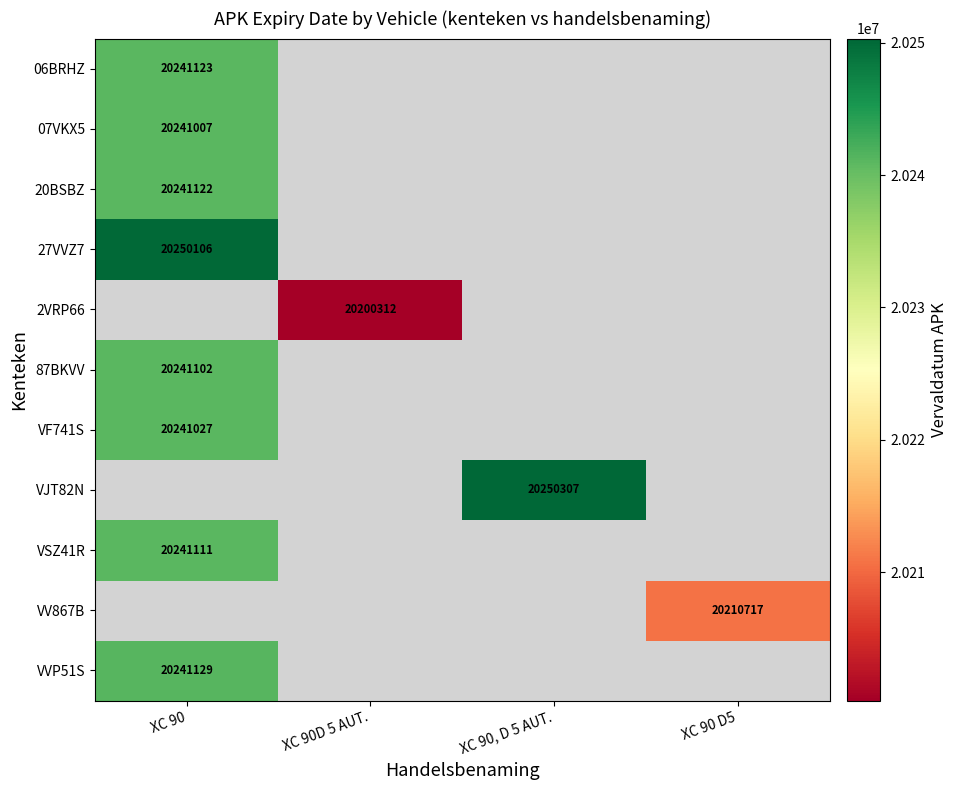

The 07VKX5 series shows 10996804 at XC 90. True or false?

False